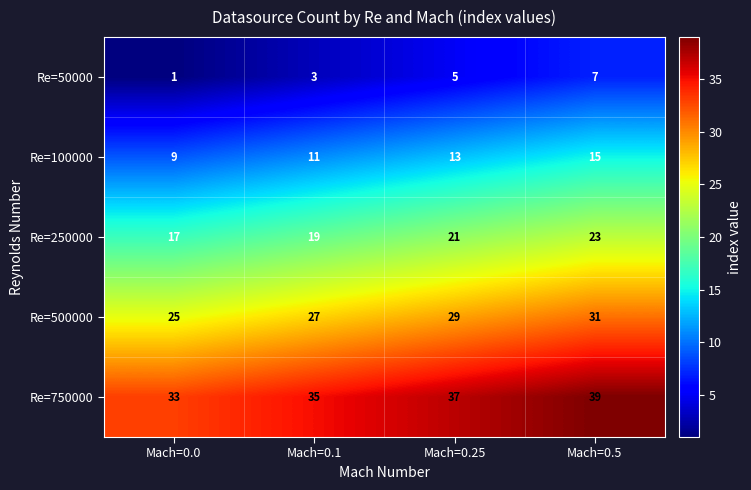

At Mach=0.1, list the series in order from smallest to largest.

Re=50000, Re=100000, Re=250000, Re=500000, Re=750000